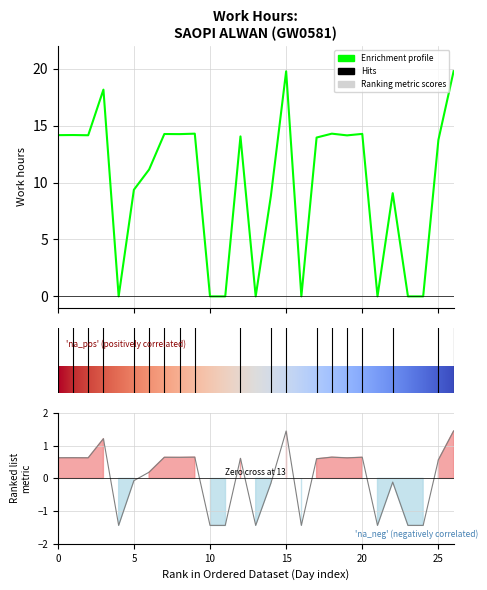

Between 14-Mon and 7-Mon, which is larger?

7-Mon